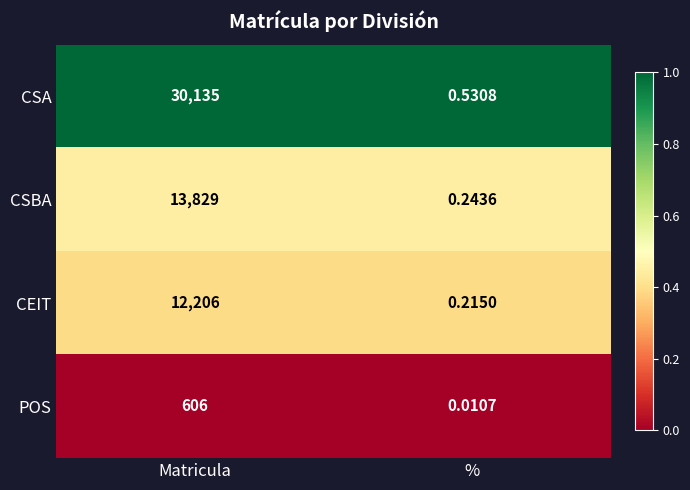

Rank the series at Matricula from lowest to highest value.

POS, CEIT, CSBA, CSA